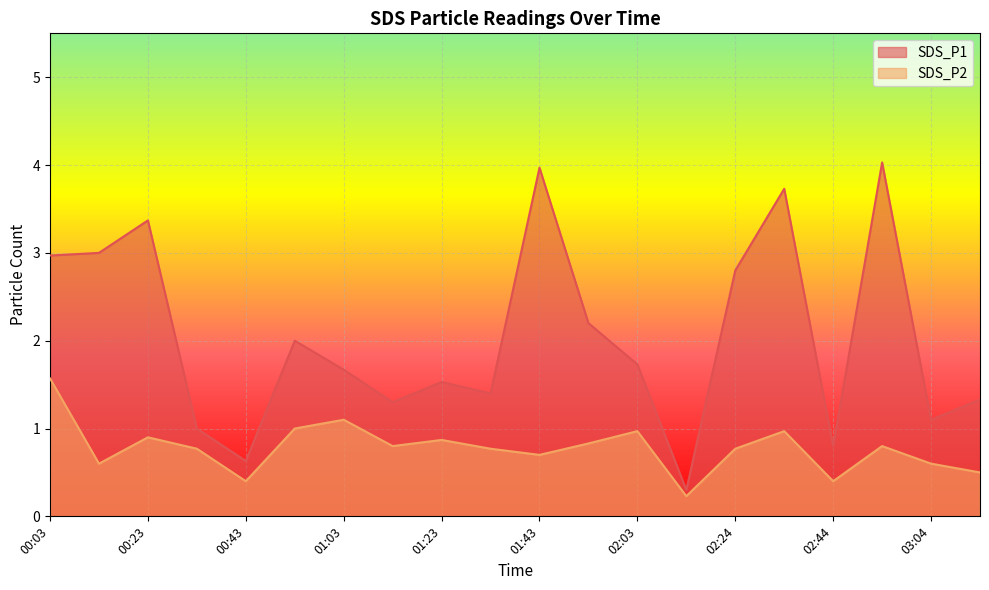

Which series has the largest total across all categories?

SDS_P1